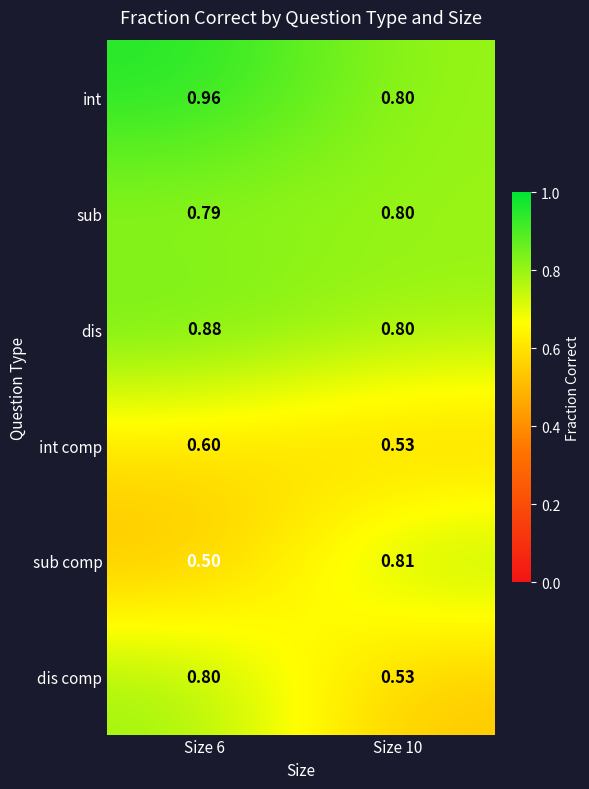

What is the total value across all series at Size 6?

4.5